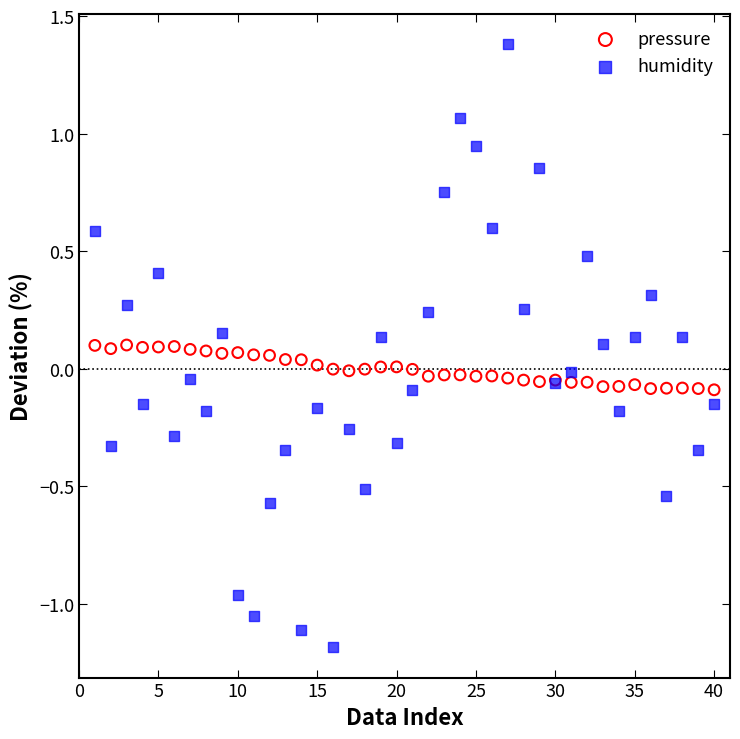

Which series has the widest spread of Y values?

humidity